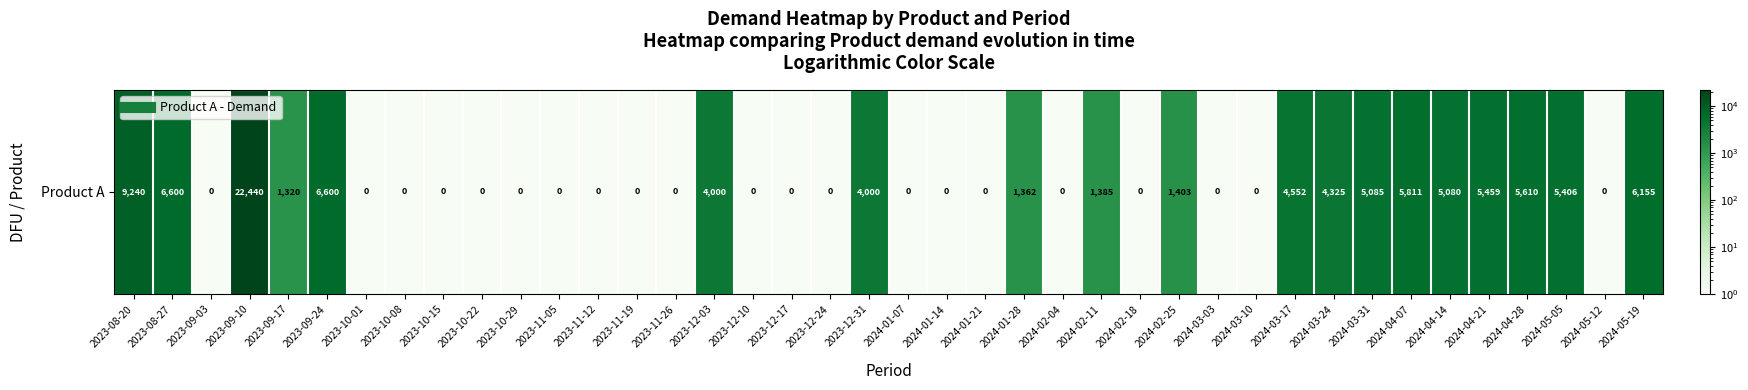

What is the sum of all values?

105835.1